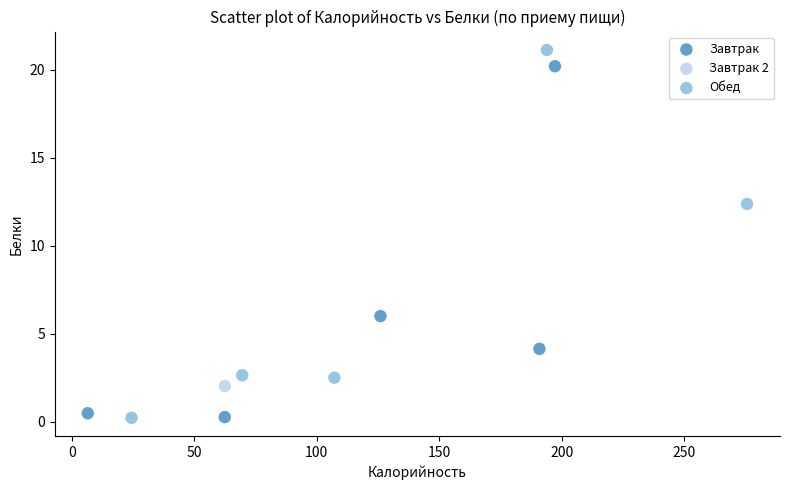

Which series contains the highest Y value?

Обед